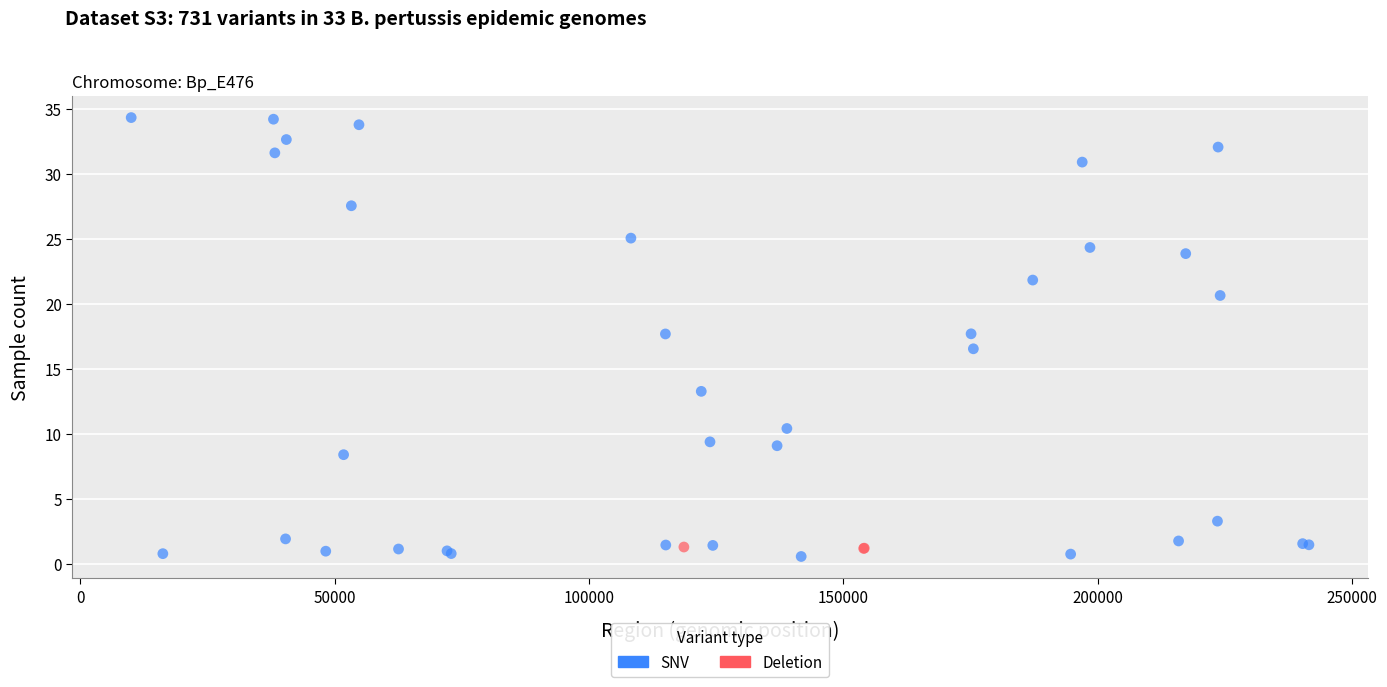

Which series contains the highest Y value?

SNV